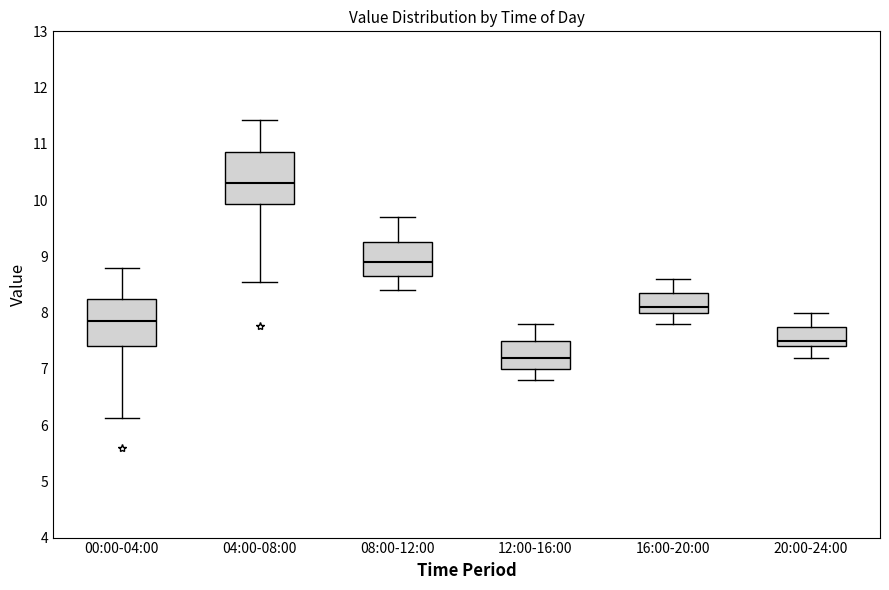

Where is the upper edge of the box for 00:00-04:00 on the y-axis? The values are not printed on the chart, so give them approximately, as read against the axis.

8.3